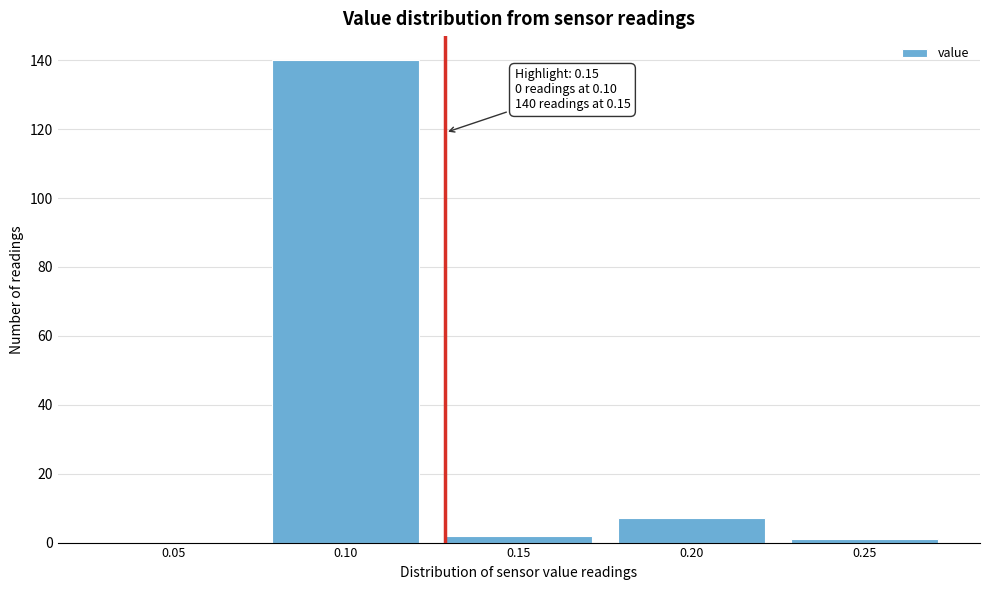

Reading left to right, what are all the values shown in this chart?

0.05=0	0.10=140	0.15=2	0.20=7	0.25=1